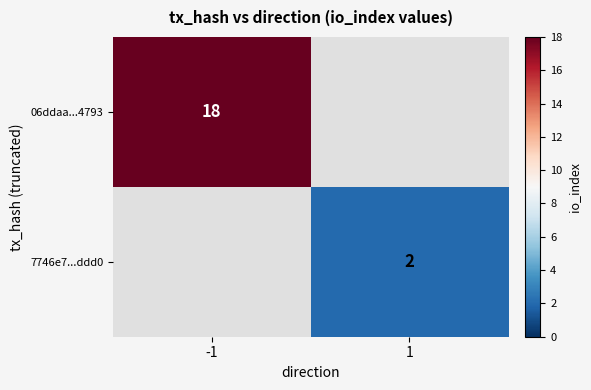

The 06ddaa...4793 series shows 6 at -1. True or false?

False